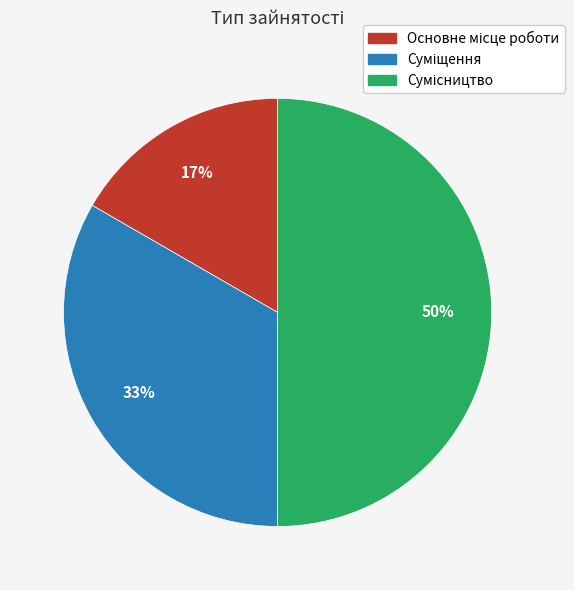

Count the number of slices in the pie.

3